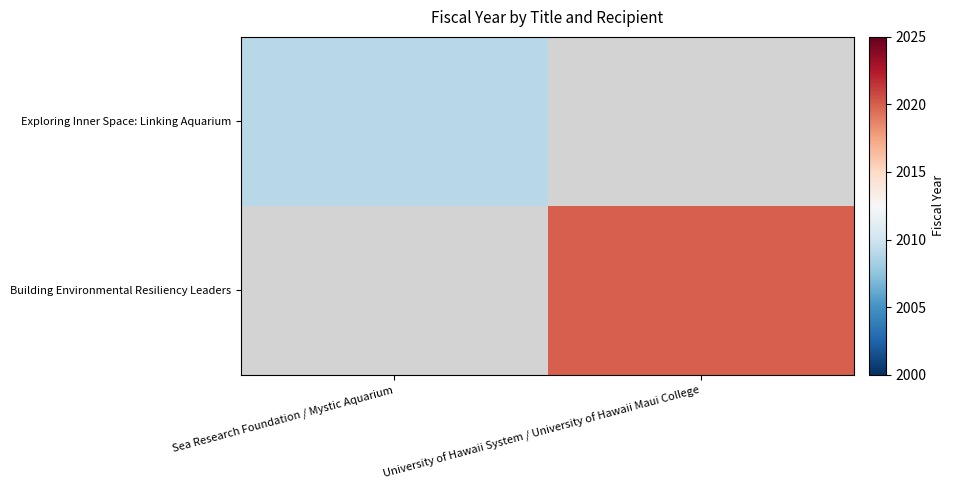

Is the value of Building Environmental Resiliency Leaders at Sea Research Foundation / Mystic Aquarium greater than the value of Exploring Inner Space: Linking Aquarium at University of Hawaii System / University of Hawaii Maui College?

No